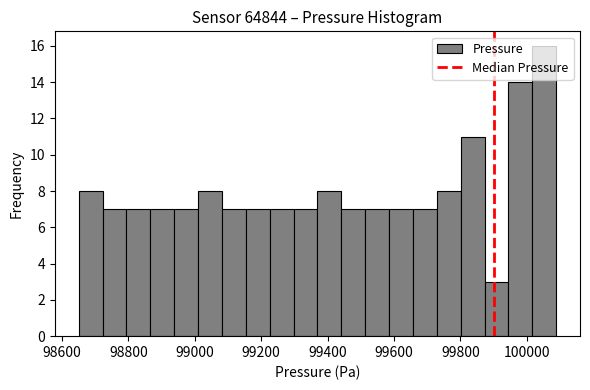

Read against the x-axis, roughly where is the centre of the tallest bar?

100060